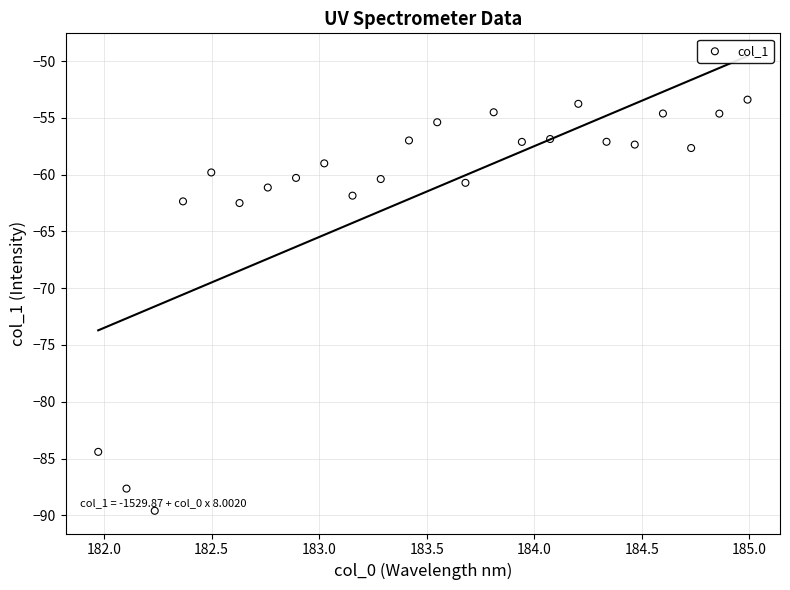

What is the range of Y values (max minus min)?

36.2